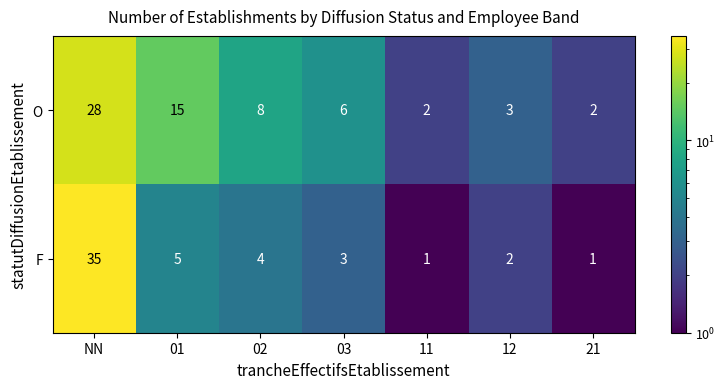

Is it true that O equals 2 at 12?

False